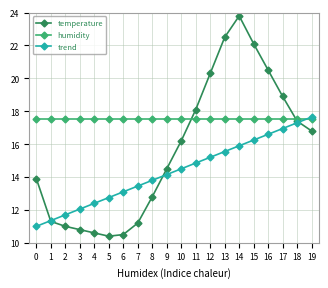

Is it true that trend equals 13.4 at 7?

True